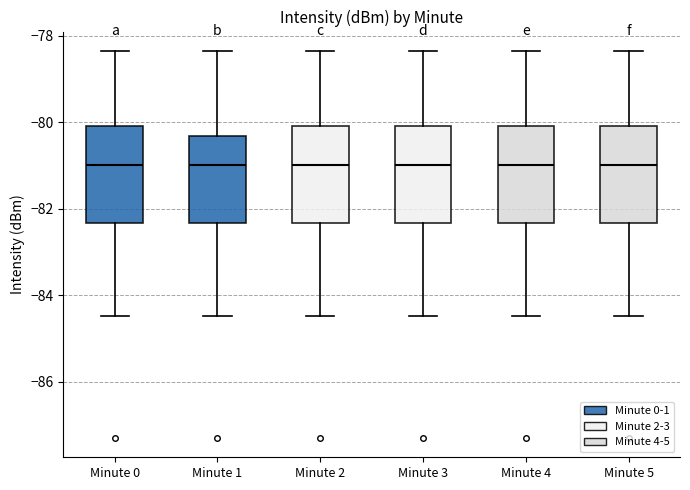

Reading left to right, transcribe this box plot: for each box, give where its median line is, the range the box spans, and where its two whiskers end, as read against the y-axis. The values are not printed on the chart, so give them approximately, as read against the axis.

Minute 0: median -81.0, box -82.4 to -80.0, whiskers -84.4 to -78.4
Minute 1: median -81.0, box -82.4 to -80.4, whiskers -84.4 to -78.4
Minute 2: median -81.0, box -82.4 to -80.0, whiskers -84.4 to -78.4
Minute 3: median -81.0, box -82.4 to -80.0, whiskers -84.4 to -78.4
Minute 4: median -81.0, box -82.4 to -80.0, whiskers -84.4 to -78.4
Minute 5: median -81.0, box -82.4 to -80.0, whiskers -84.4 to -78.4